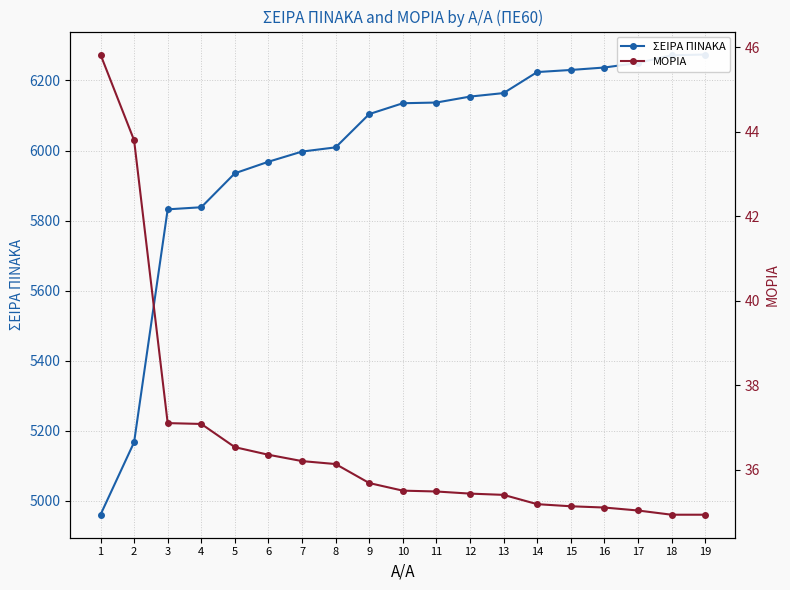

True or false: ΣΕΙΡΑ ΠΙΝΑΚΑ has more than 2 interior local peaks.

False